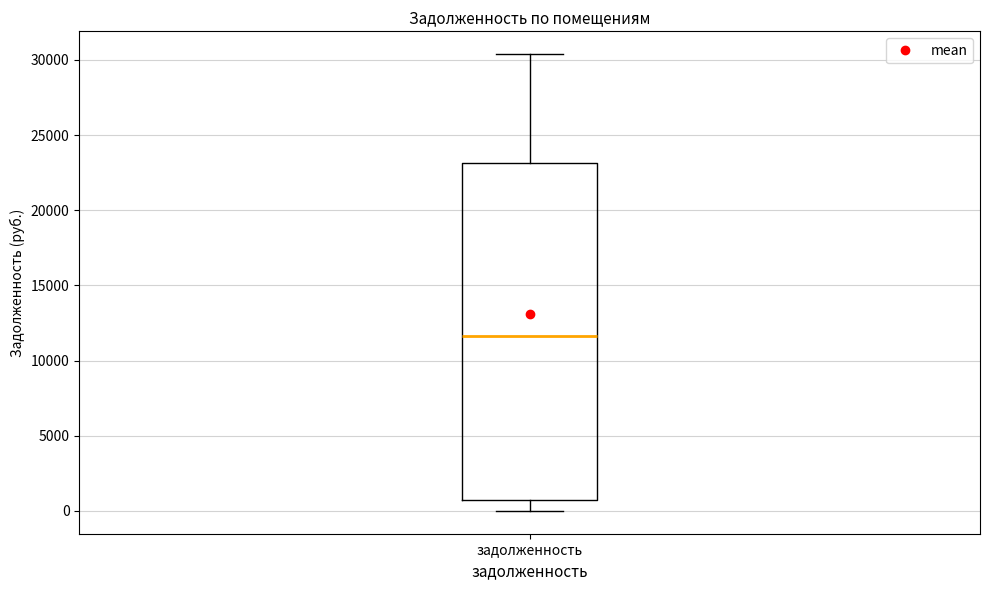

Where is the lower edge of the box for задолженность on the y-axis? The values are not printed on the chart, so give them approximately, as read against the axis.

500